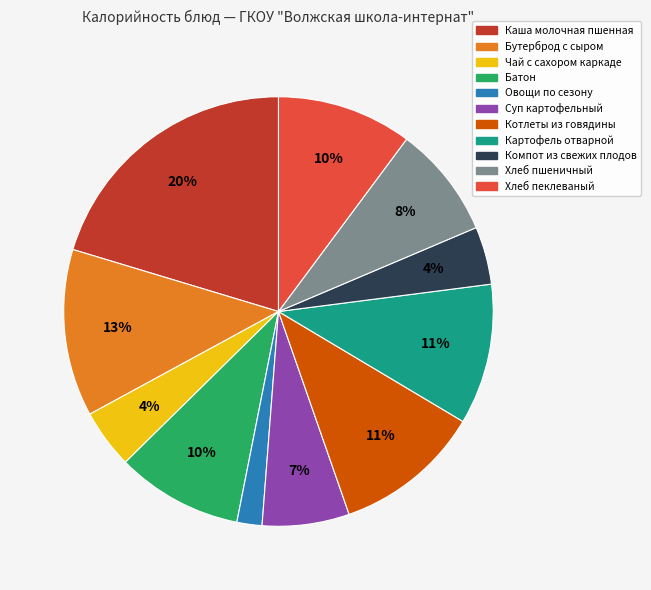

Is there any slice that represents more than half of the pie?

No